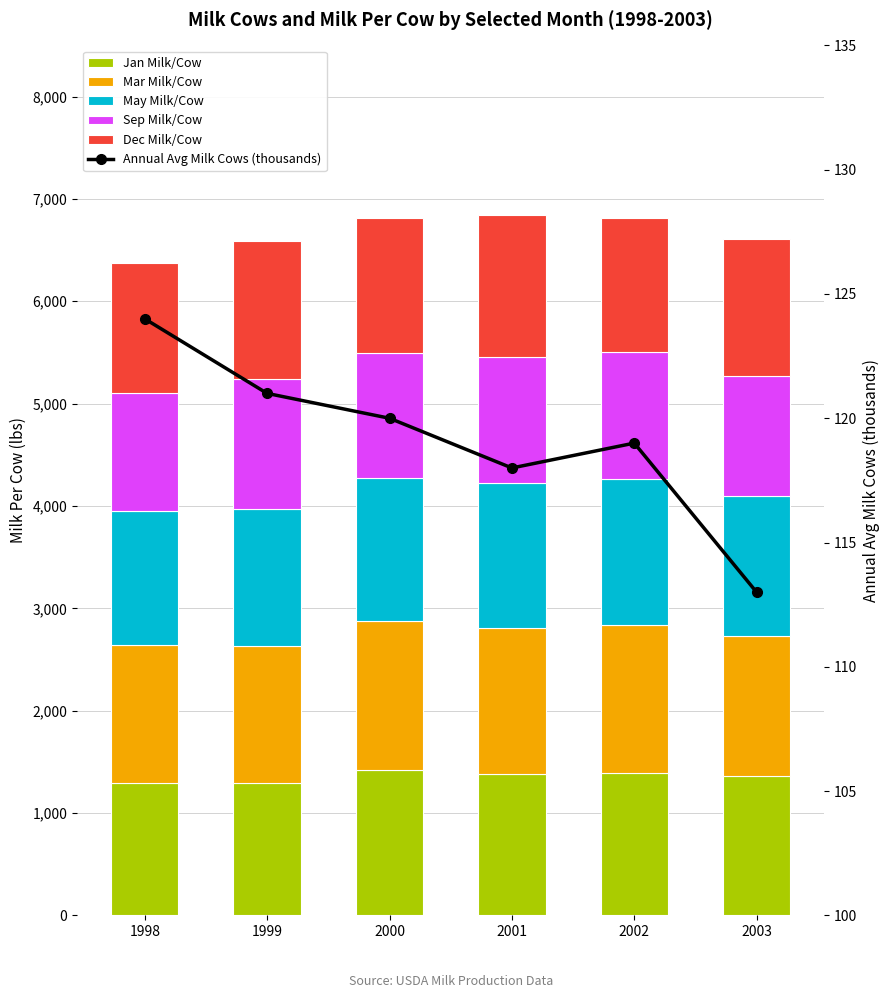

Reading left to right, what are all the values shown in this chart?

Jan Milk/Cow: 1998=1295	1999=1295	2000=1425	2001=1380	2002=1390	2003=1365
Mar Milk/Cow: 1998=1345	1999=1335	2000=1450	2001=1425	2002=1450	2003=1360
May Milk/Cow: 1998=1310	1999=1345	2000=1400	2001=1415	2002=1425	2003=1370
Sep Milk/Cow: 1998=1155	1999=1265	2000=1220	2001=1235	2002=1235	2003=1175
Dec Milk/Cow: 1998=1270	1999=1350	2000=1320	2001=1385	2002=1315	2003=1335
Annual Avg Milk Cows (thousands): 1998=124	1999=121	2000=120	2001=118	2002=119	2003=113